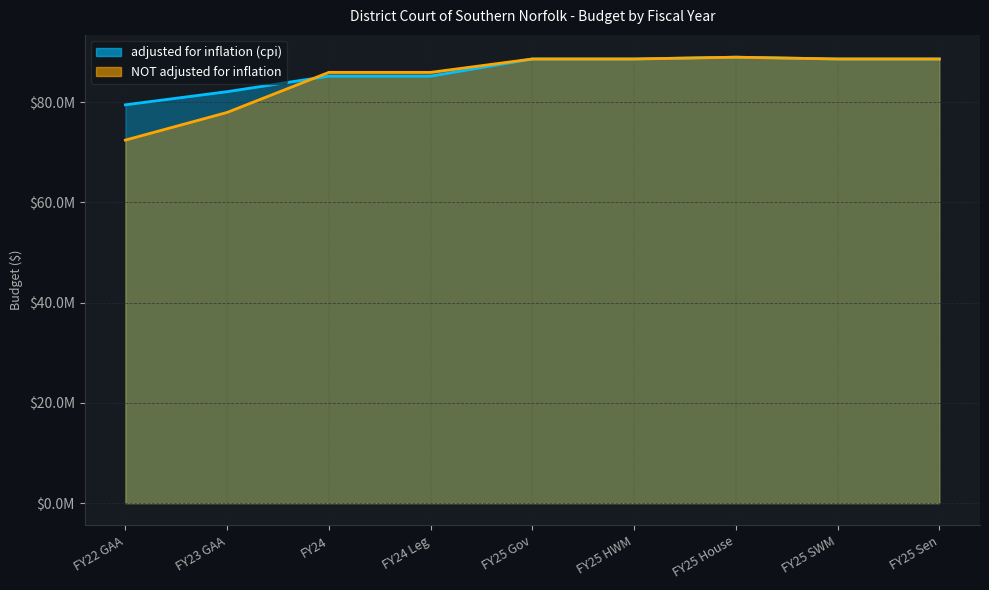

What is the approximate value of NOT adjusted for inflation at FY25 HWM?

88626631